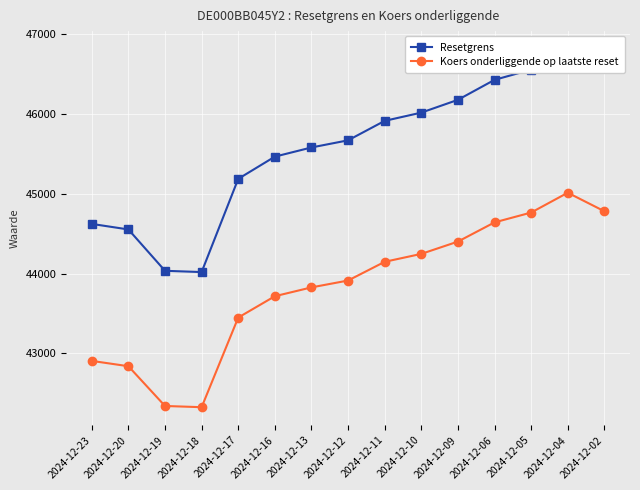

At which category is the sum across all series the highest?

2024-12-04